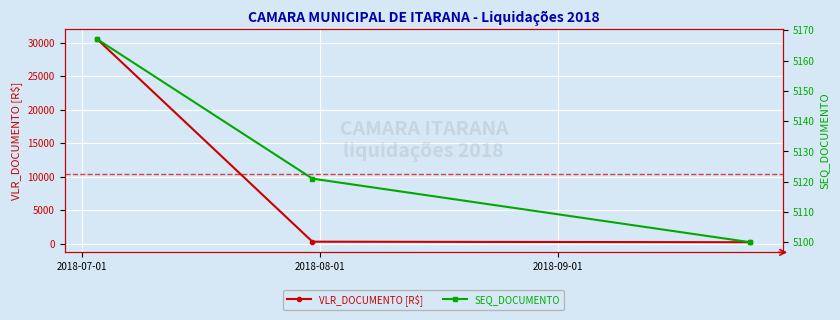

What is the minimum value for VLR_DOCUMENTO [R$]?

225.0